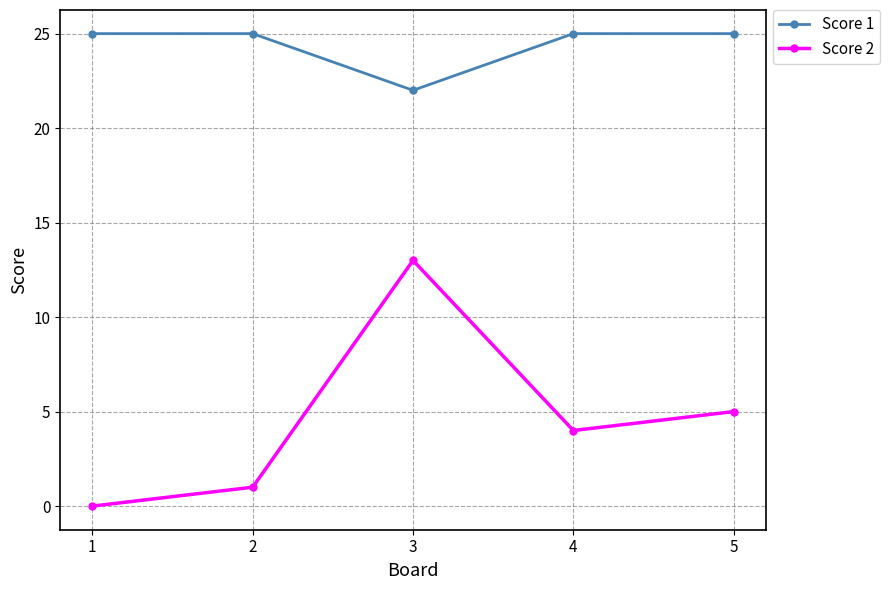

Rank the series by their maximum value, from highest to lowest.

Score 1, Score 2